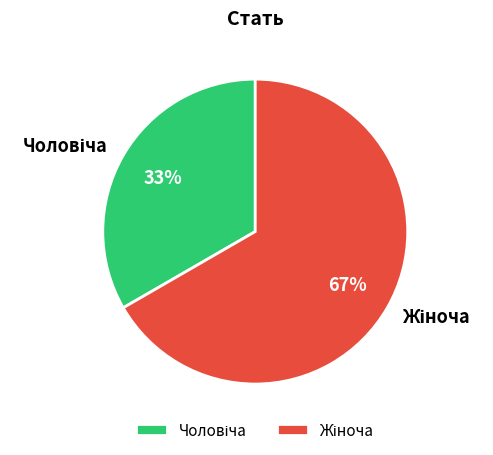

Does any single category account for the majority?

Yes